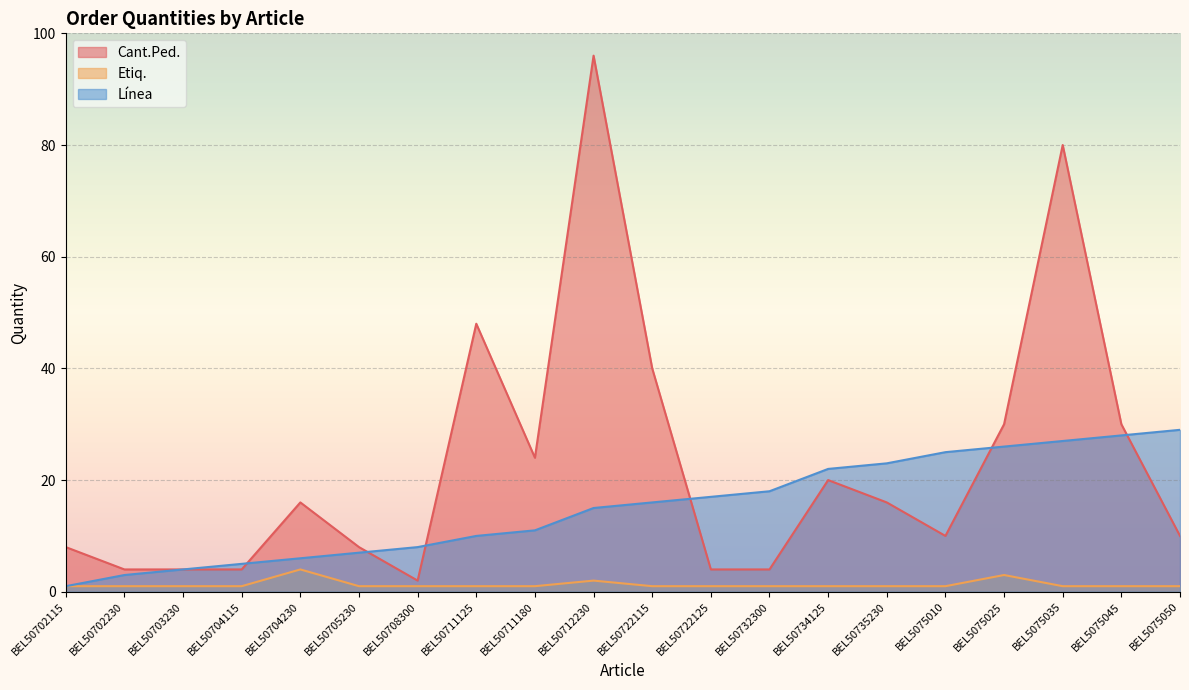

How many lines are shown in the chart?

3